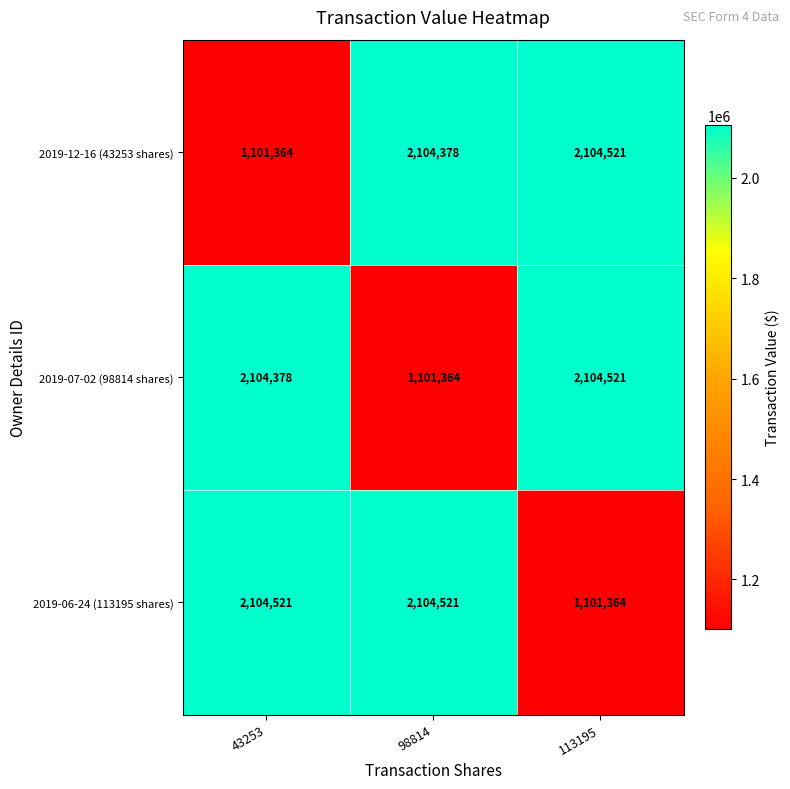

Is it true that 2019-06-24 (113195 shares) equals 3279400 at 43253?

False